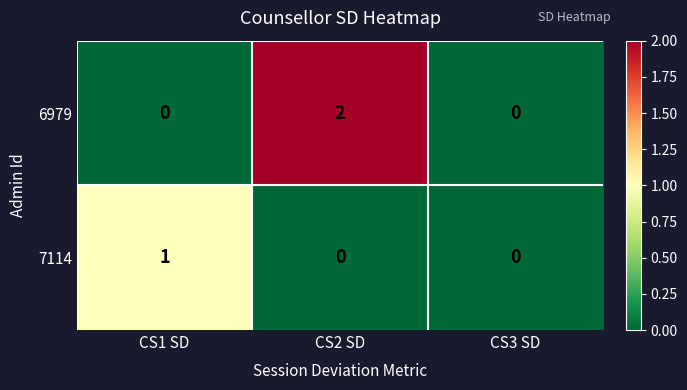

Rank the series by their maximum value, from highest to lowest.

6979, 7114